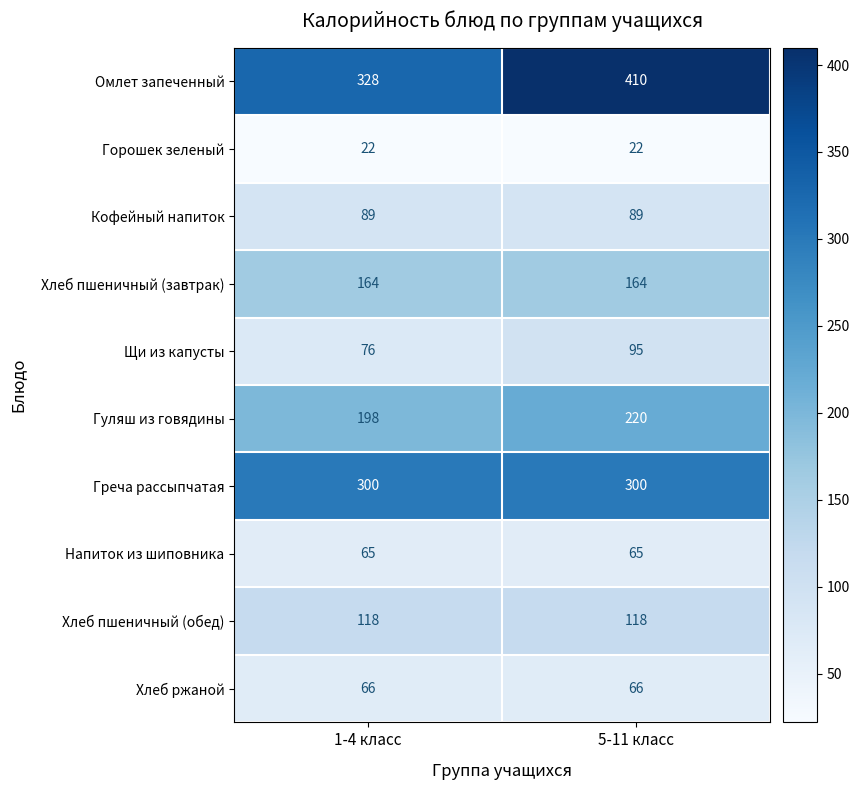

What is the difference between the highest and lowest values at 1-4 класс?

306